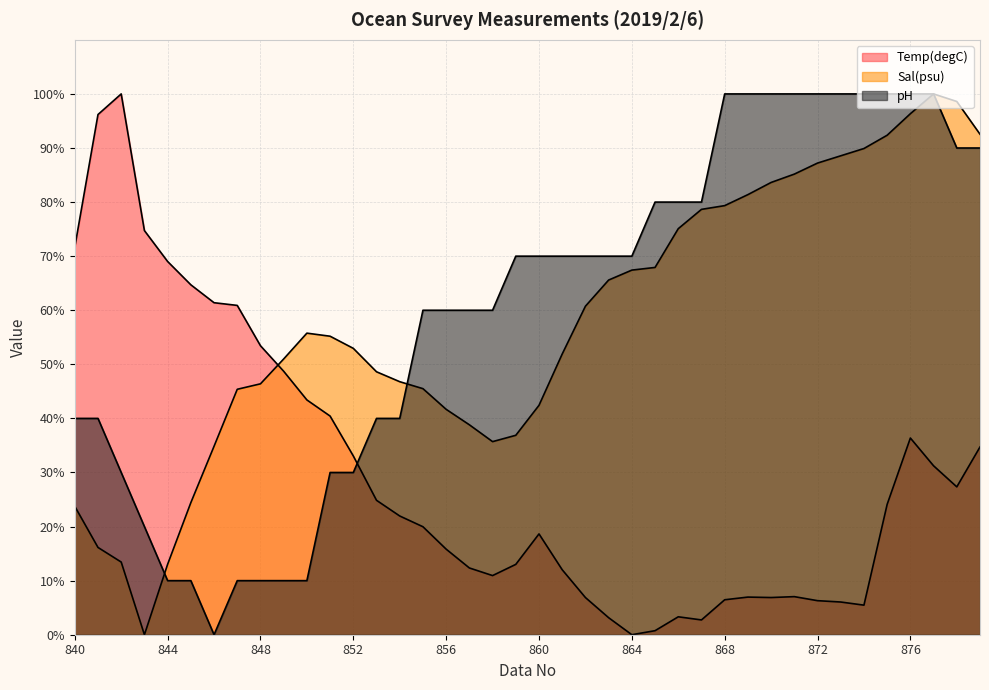

What is the difference between the maximum and minimum values in the pH series?

100.0